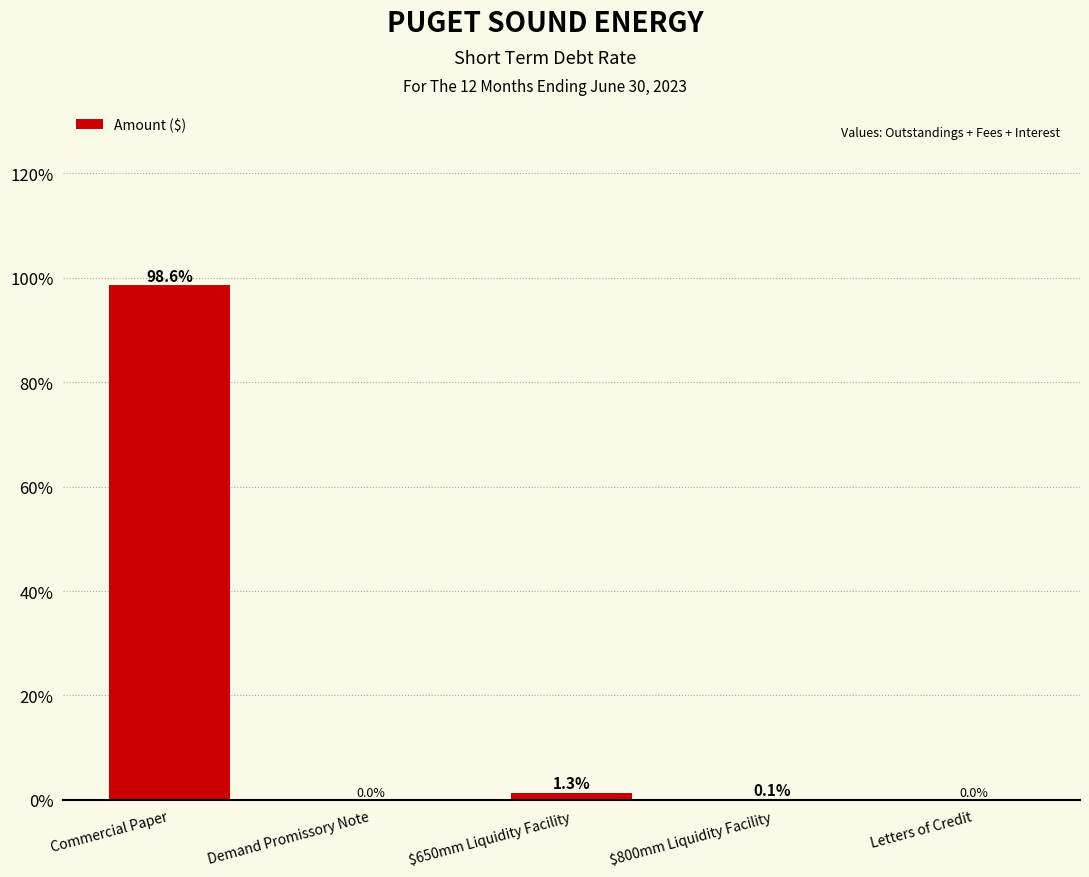

Reading left to right, extract all data points from this chart.

98.6	0.0	1.3	0.1	0.0